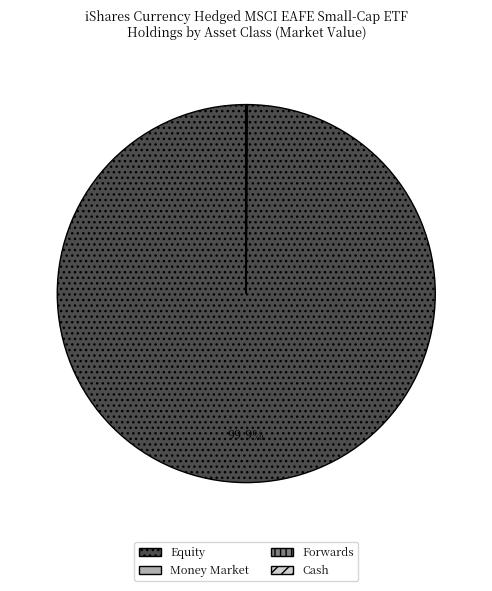

Which slice is the largest?

Equity